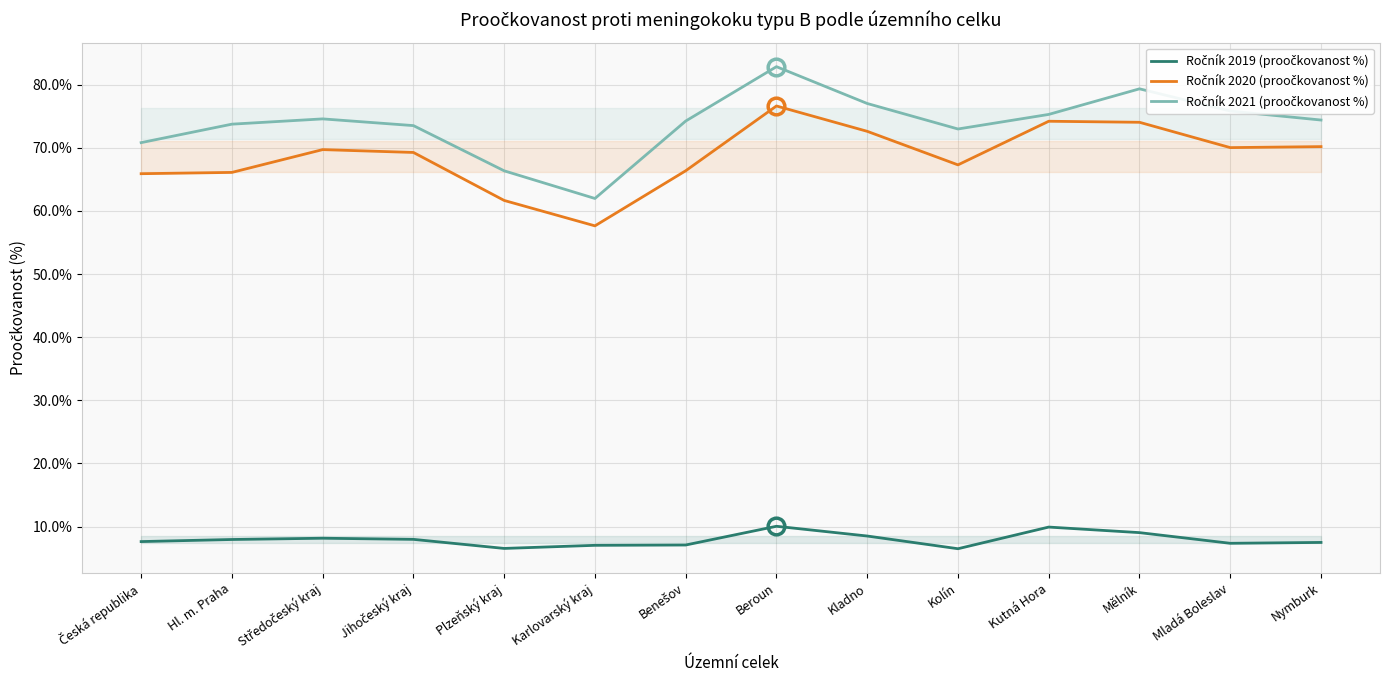

The Ročník 2021 (proočkovanost %) series shows 0.8 at Kladno. True or false?

True